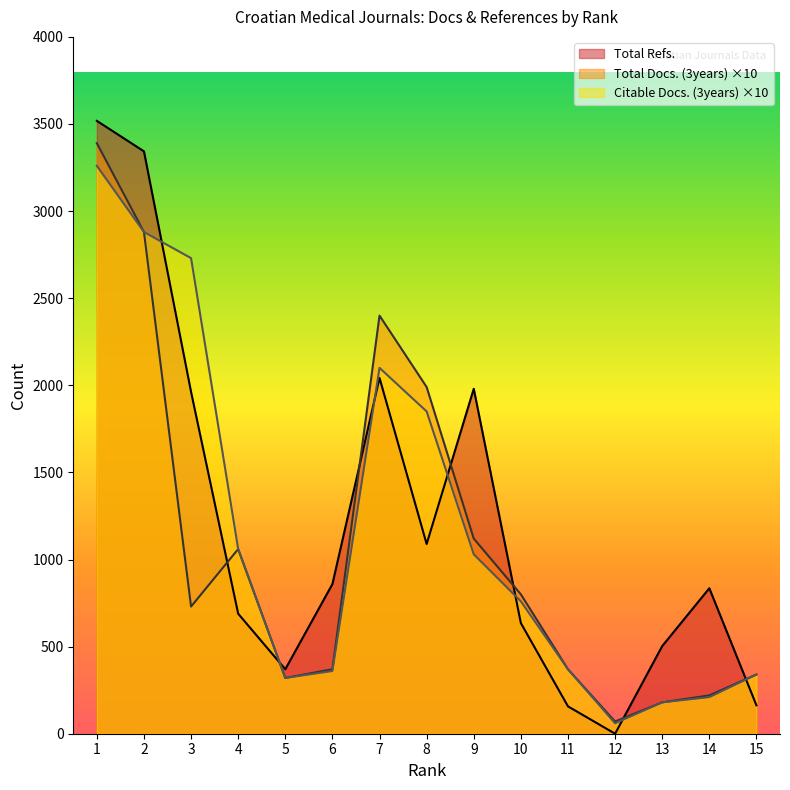

What are all the series names shown in the legend?

Total Refs., Total Docs. (3years) ×10, Citable Docs. (3years) ×10